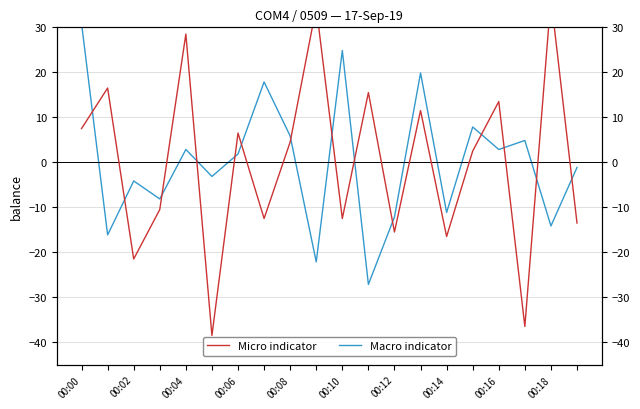

What is the difference between the maximum and second lowest values in the Micro indicator series?

73.0